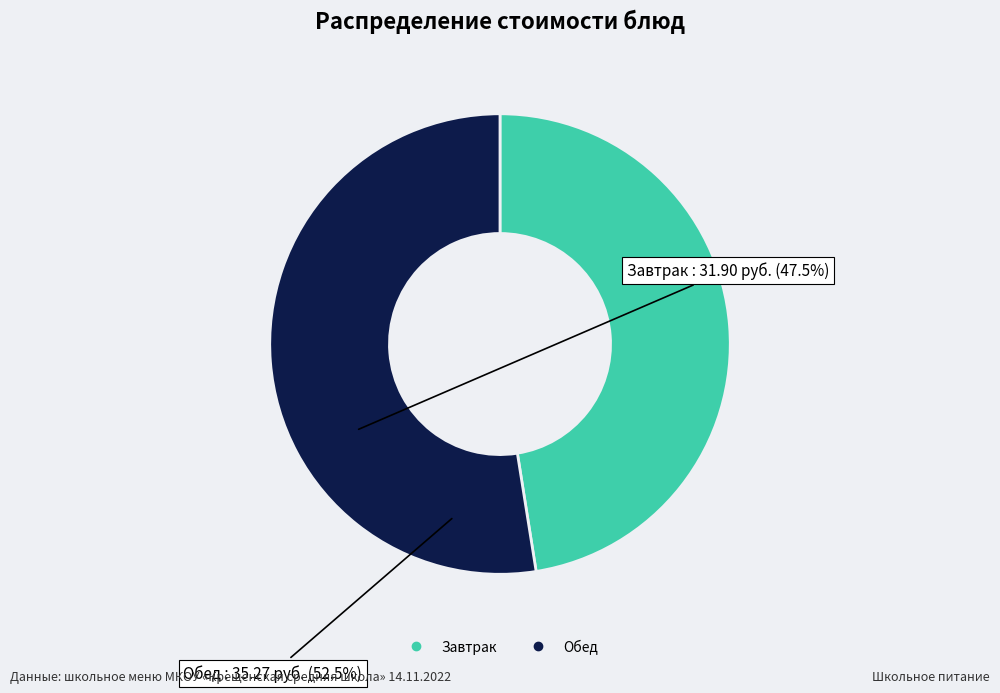

Is there any slice that represents more than half of the pie?

Yes